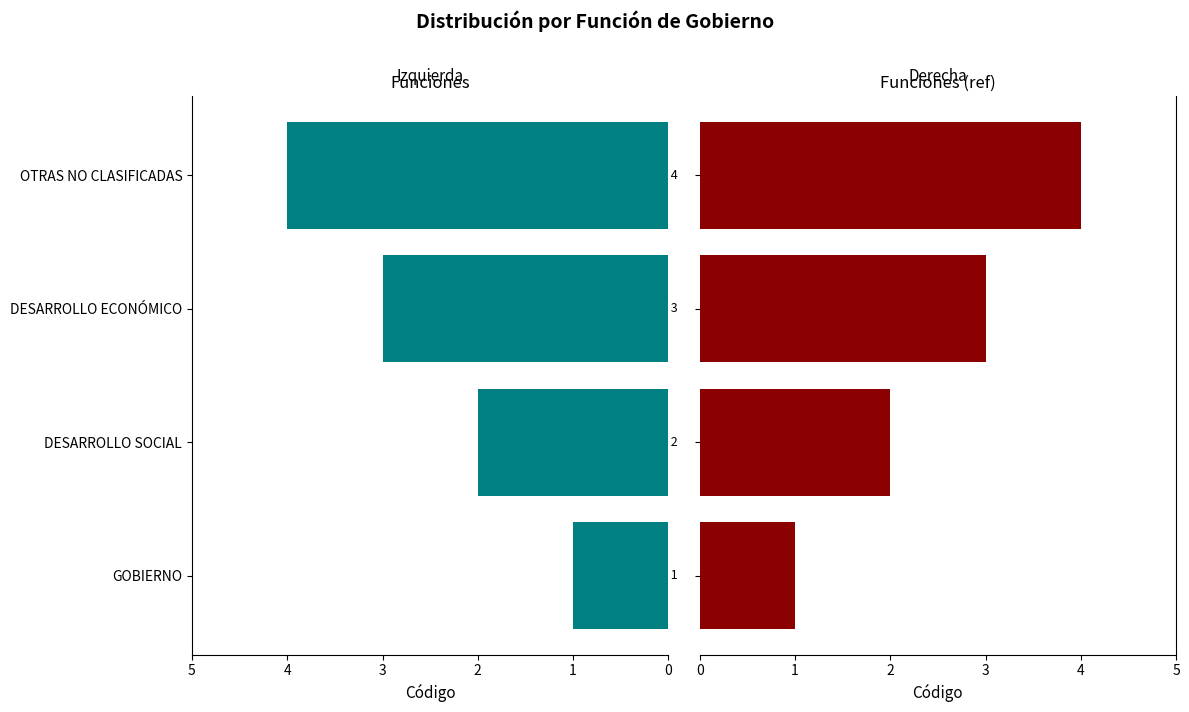

Are the bars grouped side by side (vs. stacked)?

No